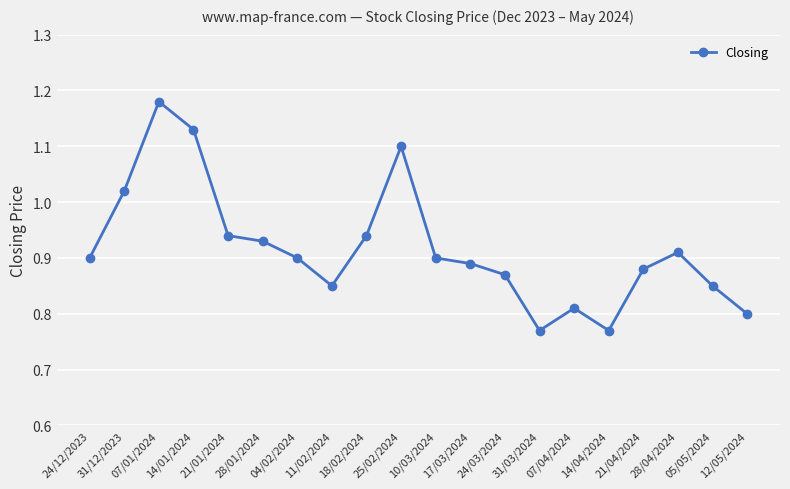

What position from the left is 28/04/2024?

18